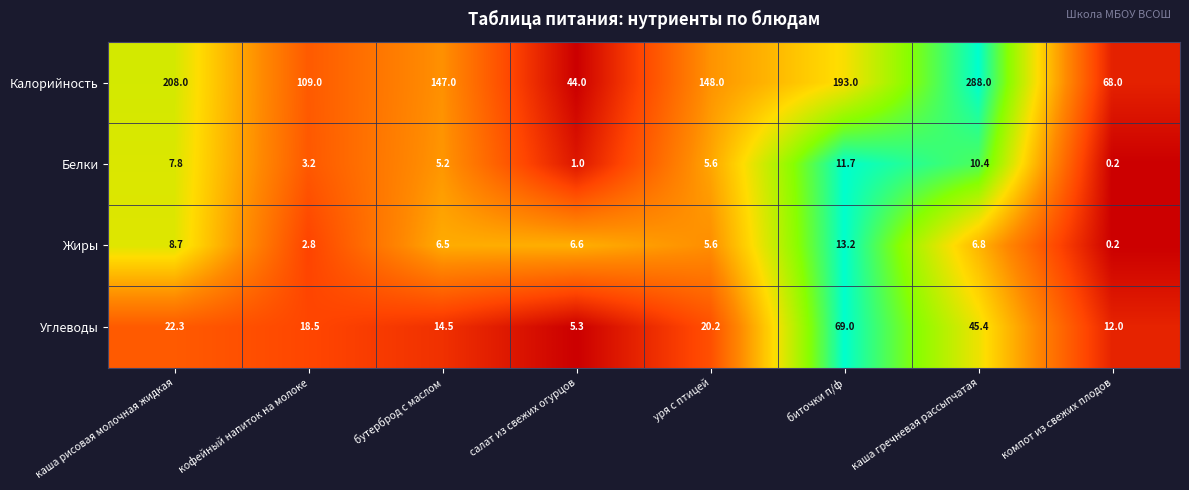

What is the difference between the Жиры values at кофейный напиток на молоке and каша рисовая молочная жидкая?

5.9